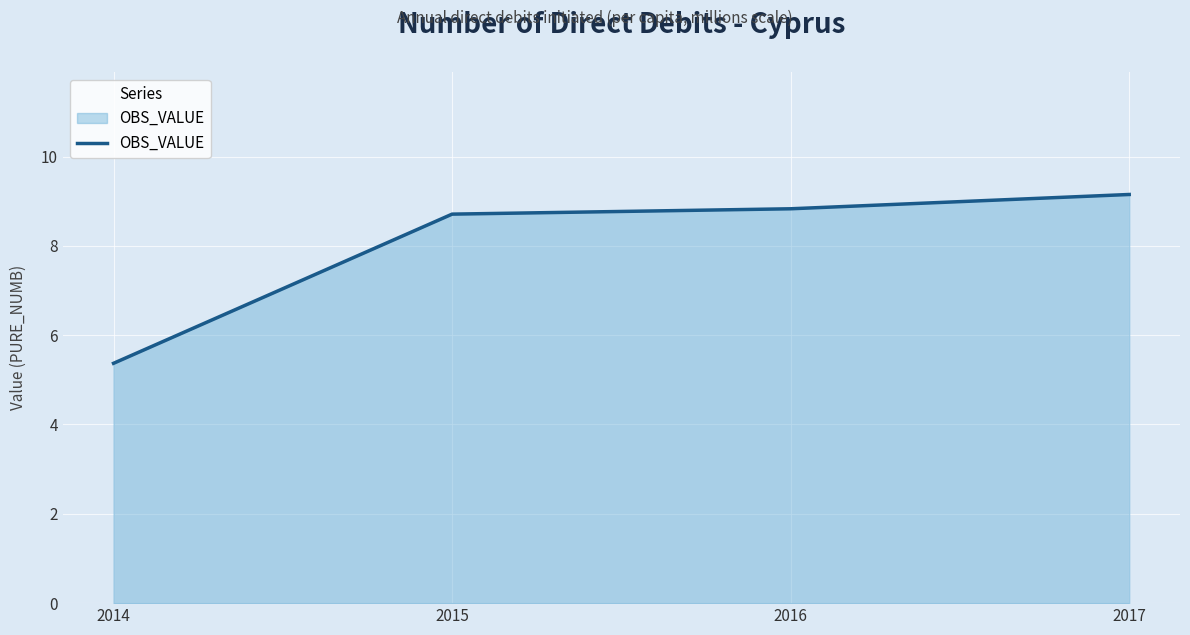

Read the value at 2017.

9.2